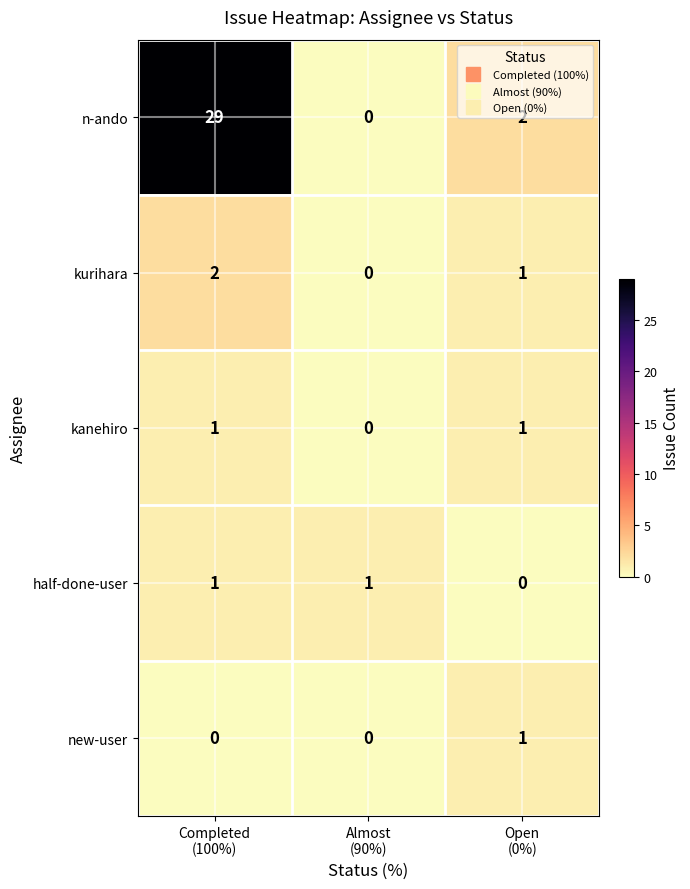

What is the greatest value displayed?

29